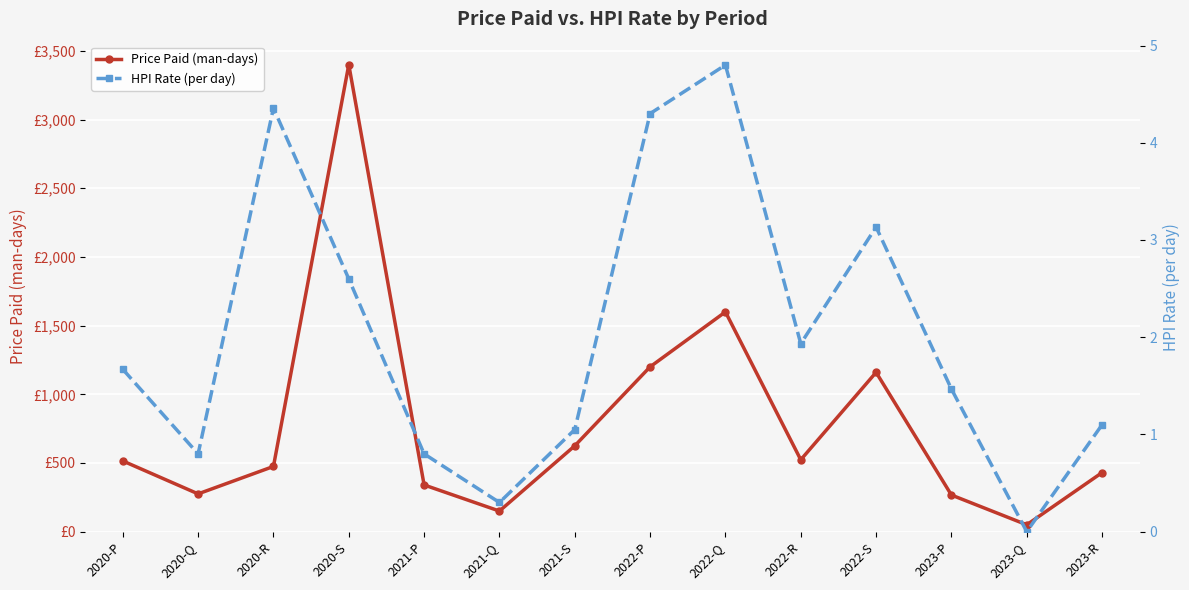

True or false: Price Paid (man-days) and HPI Rate (per day) cross at least once.

False